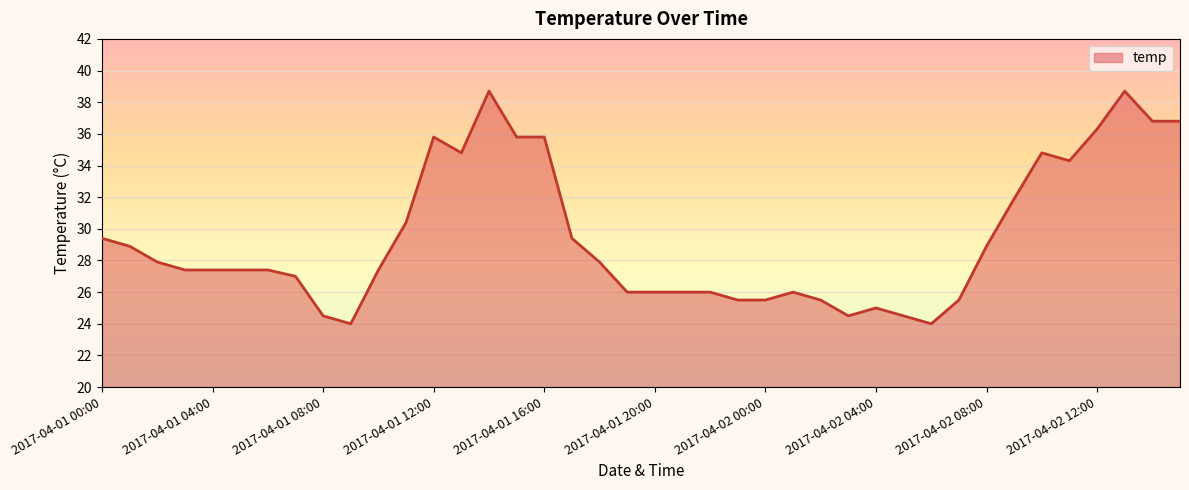

What is the maximum value shown in the chart?

38.7